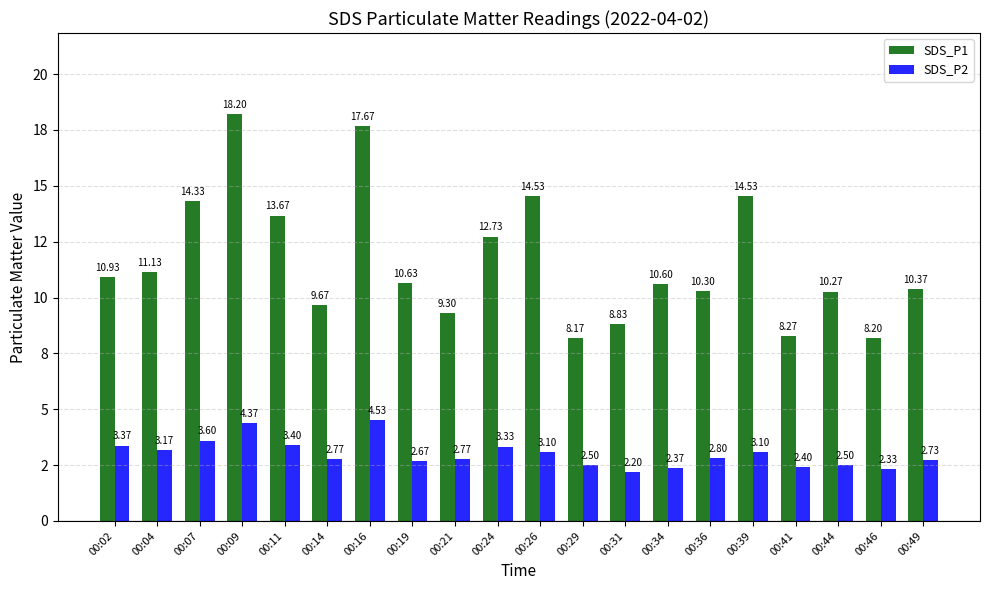

Does the chart contain stacked bars?

No